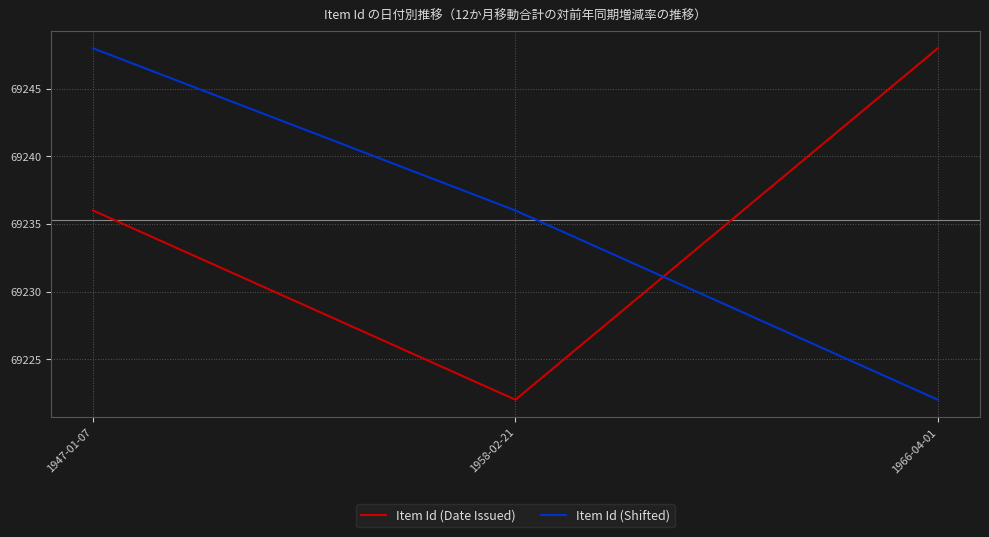

At which category is the sum across all series the highest?

1947-01-07